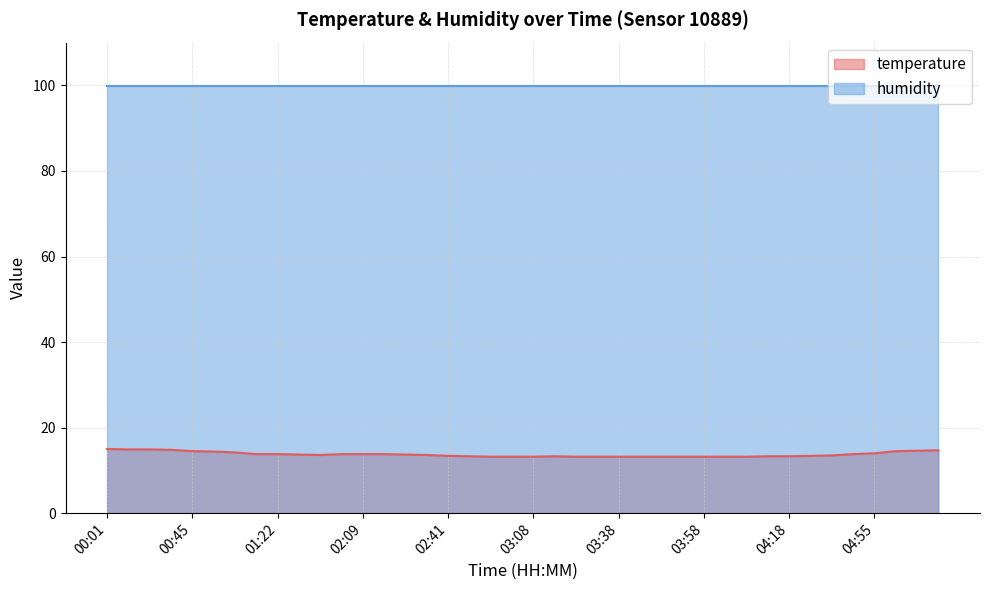

True or false: the data has more than 2 interior local peaks.

False